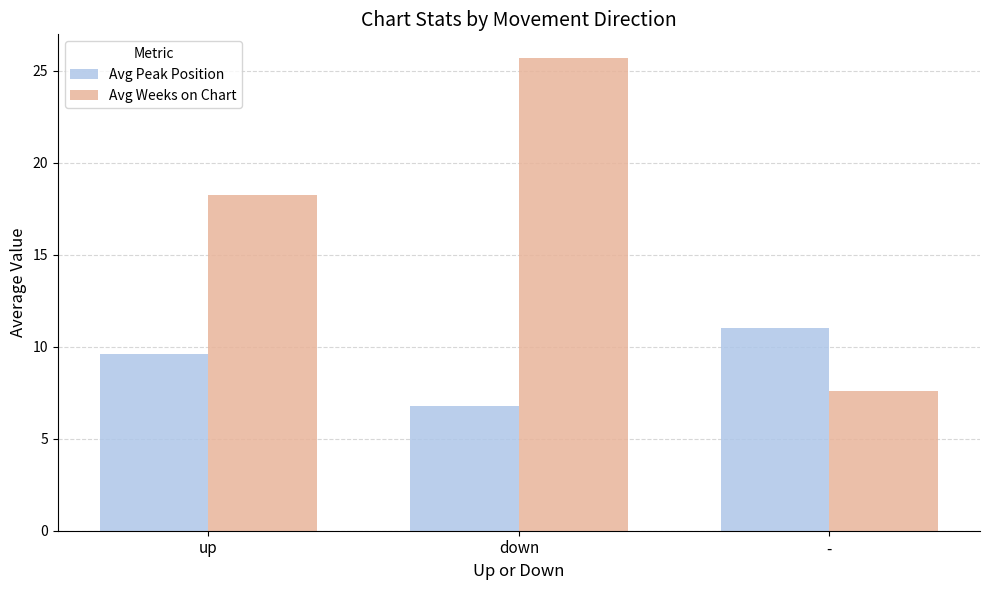

Rank the series by their maximum value, from lowest to highest.

Avg Peak Position, Avg Weeks on Chart